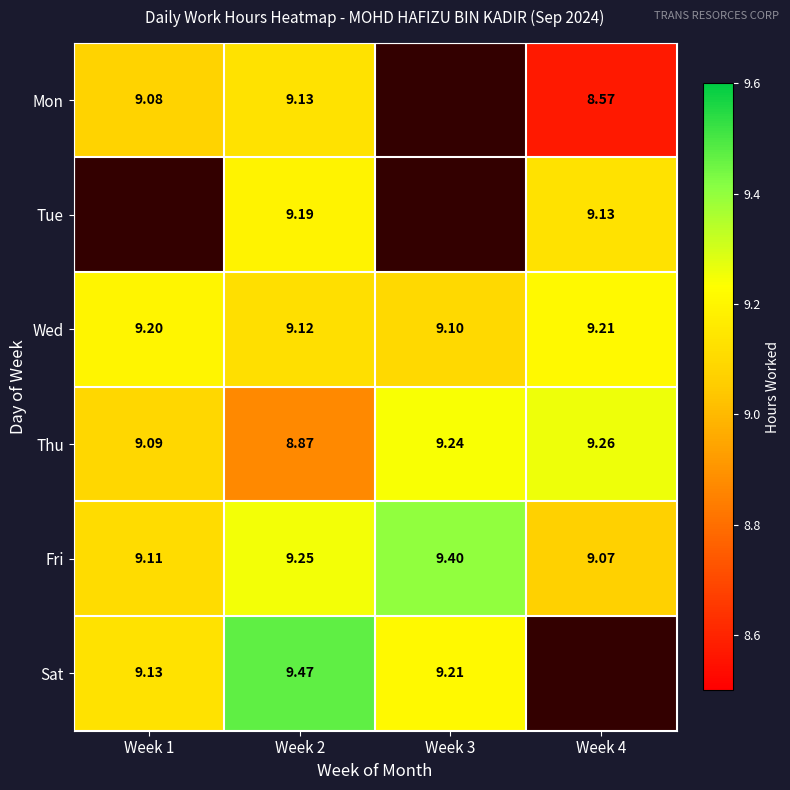

Which has a higher value, Week 2 or Week 3?

Week 3